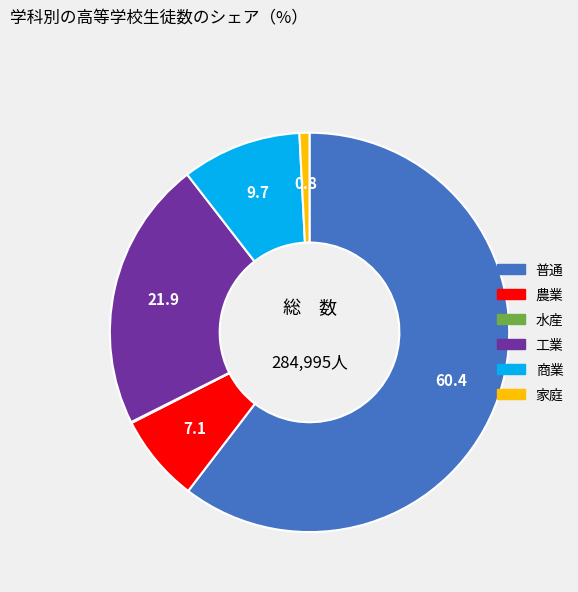

What is the largest slice in the pie chart?

普通